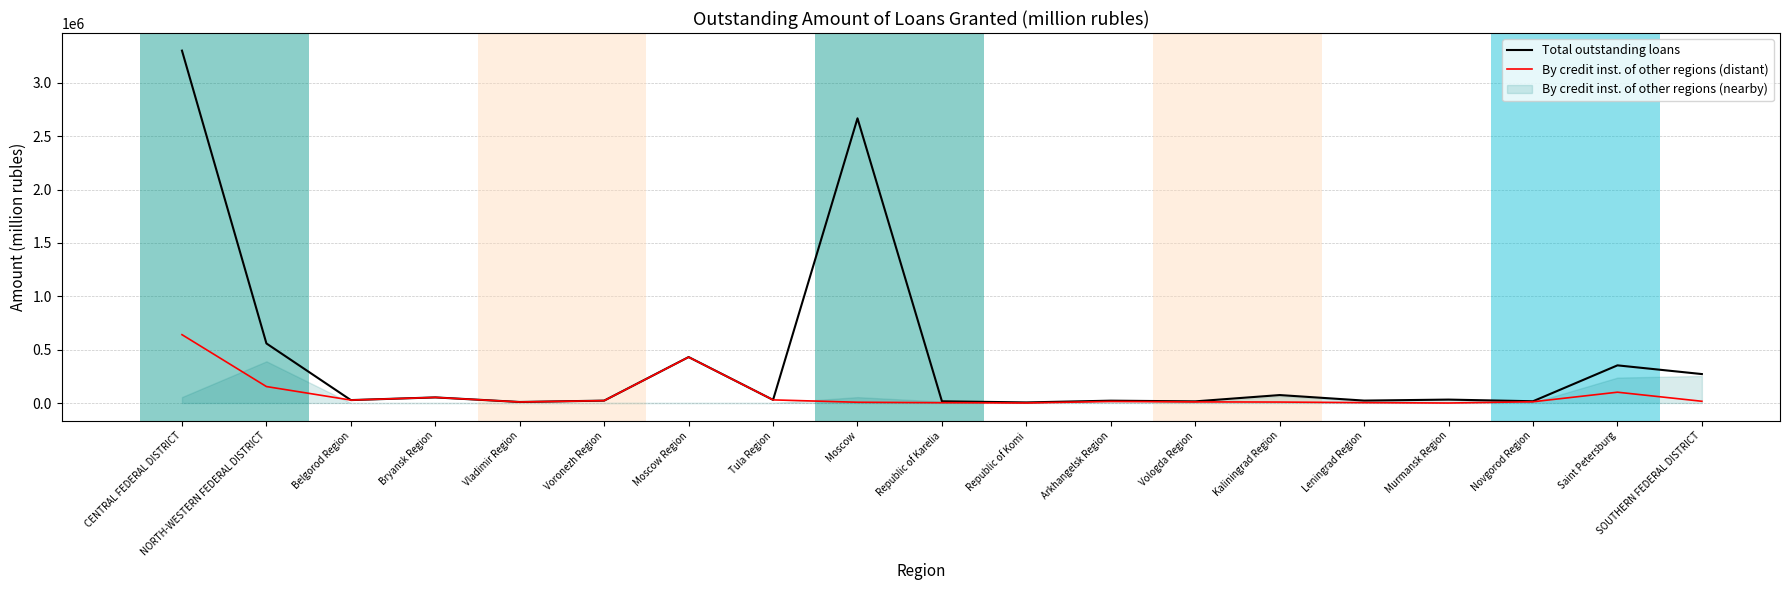

Which has a higher value, Murmansk Region or CENTRAL FEDERAL DISTRICT?

CENTRAL FEDERAL DISTRICT